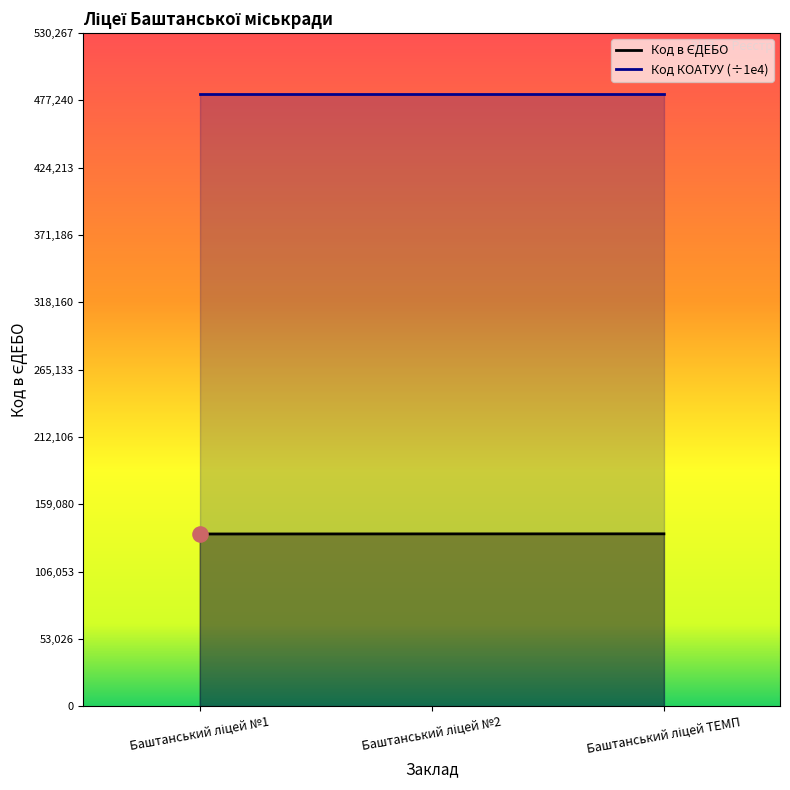

What is the change in value from Баштанський ліцей №1 to Баштанський ліцей №2?

+70